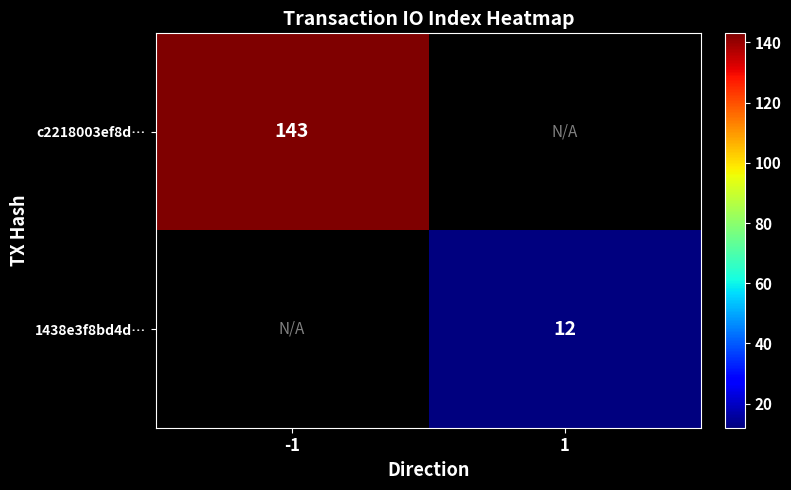

The value of 1438e3f8bd4d… at 1 is 12. True or false?

True